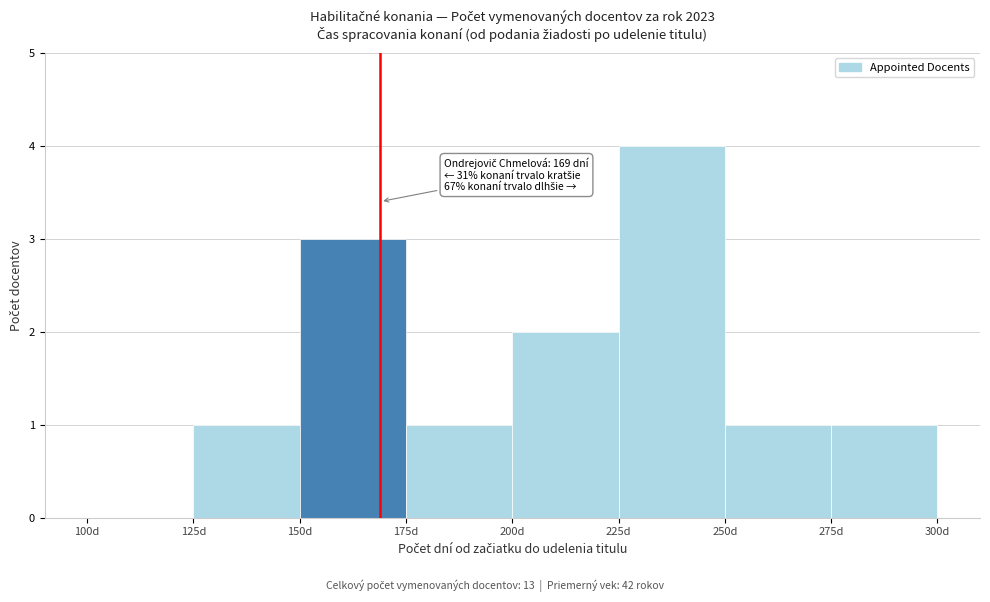

Which range on the x-axis has the tallest bar?

225 to 250